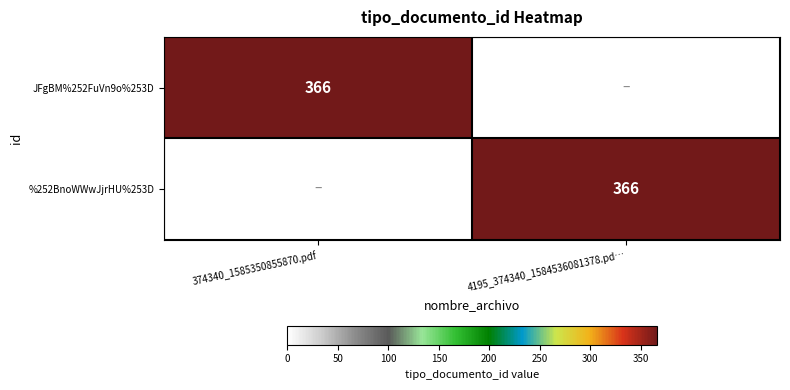

The value of %252BnoWWwJjrHU%253D at 4195_374340_1584536081378.pd… is 548. True or false?

False